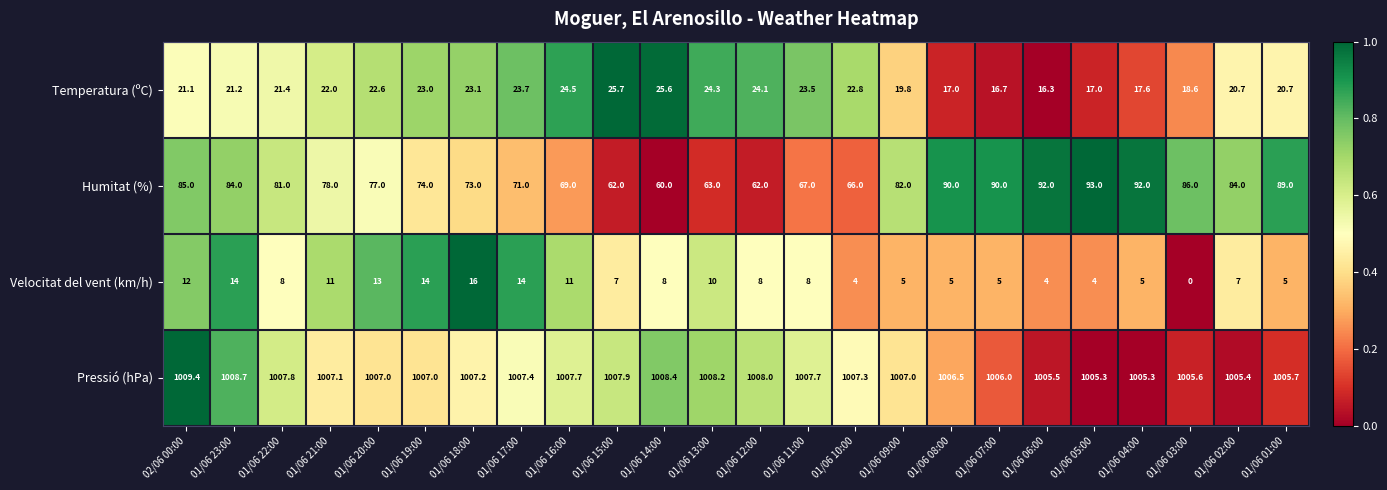

Which series changed the most between 01/06 16:00 and 01/06 09:00?

Humitat (%)